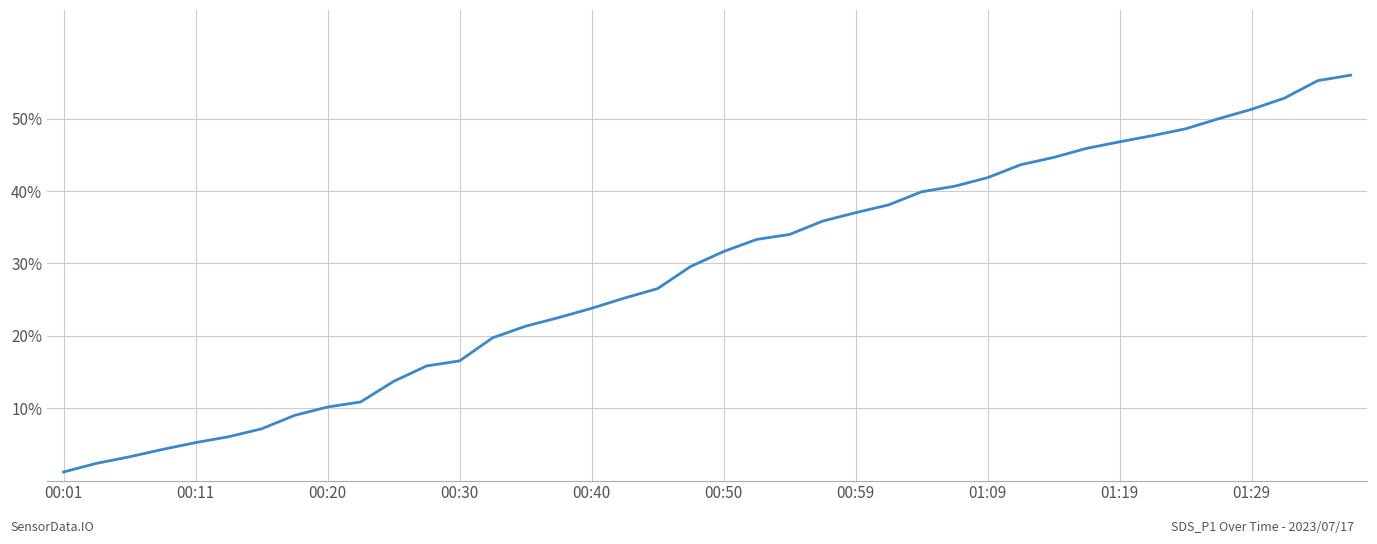

Reading left to right, transcribe all the data shown in this chart.

1.2	2.4	3.3	4.3	5.3	6.1	7.2	9.0	10.2	10.9	13.7	15.8	16.5	19.7	21.3	22.5	23.8	25.2	26.5	29.6	31.6	33.3	34.0	35.8	37.0	38.1	39.9	40.7	41.8	43.6	44.6	45.9	46.8	47.7	48.6	50.0	51.3	52.8	55.2	56.0